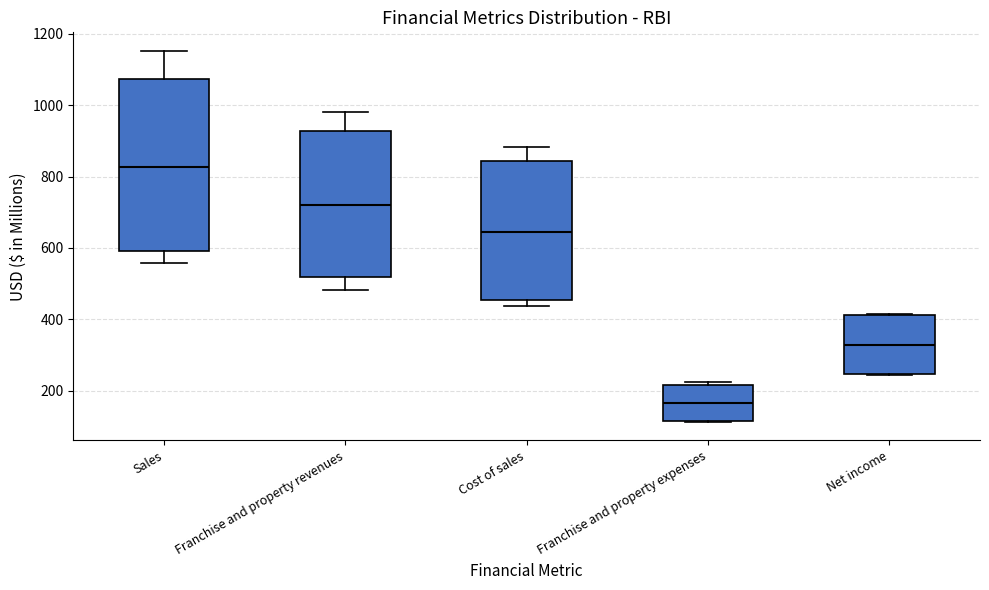

Where does the upper whisker of the box for Franchise and property revenues end on the y-axis? The values are not printed on the chart, so give them approximately, as read against the axis.

980